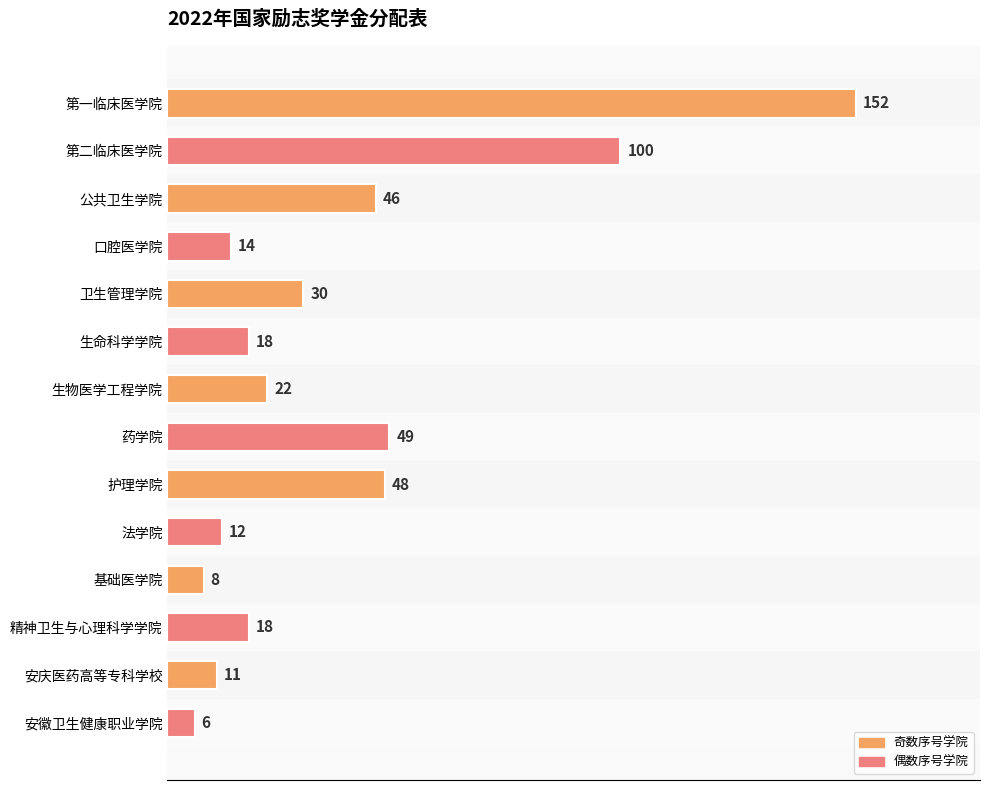

What is the maximum value shown in the chart?

152